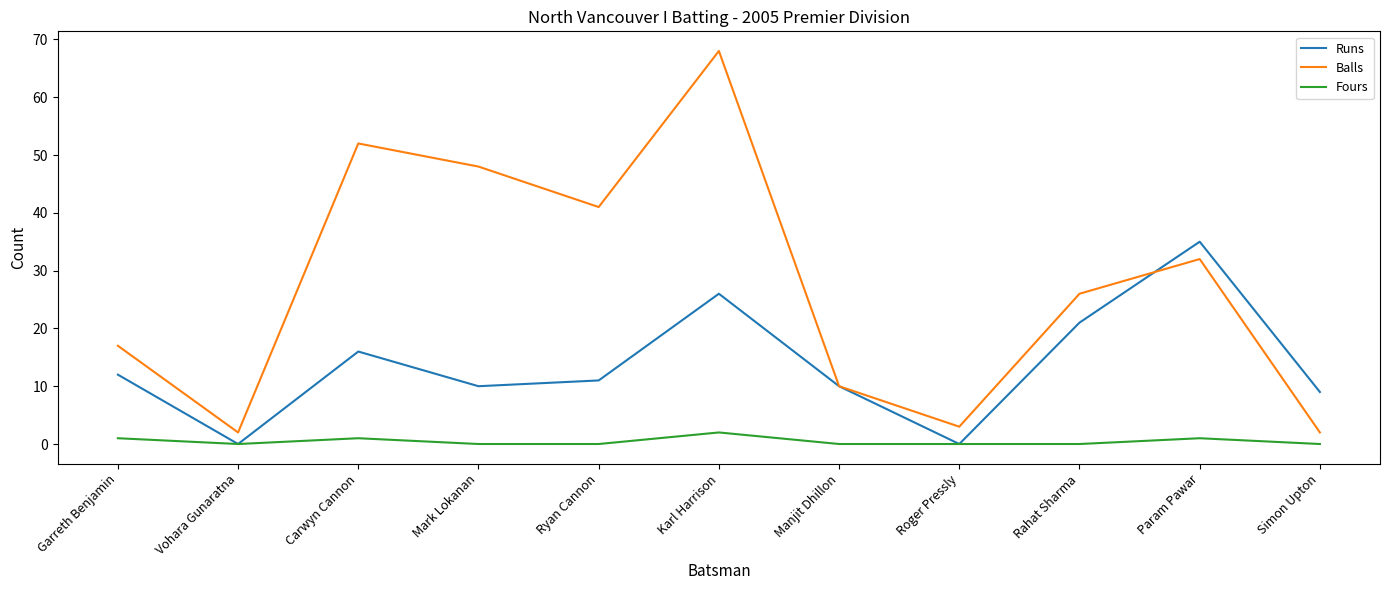

Reading right to left, extract all data points from this chart.

Runs: Simon Upton=9	Param Pawar=35	Rahat Sharma=21	Roger Pressly=0	Manjit Dhillon=10	Karl Harrison=26	Ryan Cannon=11	Mark Lokanan=10	Carwyn Cannon=16	Vohara Gunaratna=0	Garreth Benjamin=12
Balls: Simon Upton=2	Param Pawar=32	Rahat Sharma=26	Roger Pressly=3	Manjit Dhillon=10	Karl Harrison=68	Ryan Cannon=41	Mark Lokanan=48	Carwyn Cannon=52	Vohara Gunaratna=2	Garreth Benjamin=17
Fours: Simon Upton=0	Param Pawar=1	Rahat Sharma=0	Roger Pressly=0	Manjit Dhillon=0	Karl Harrison=2	Ryan Cannon=0	Mark Lokanan=0	Carwyn Cannon=1	Vohara Gunaratna=0	Garreth Benjamin=1